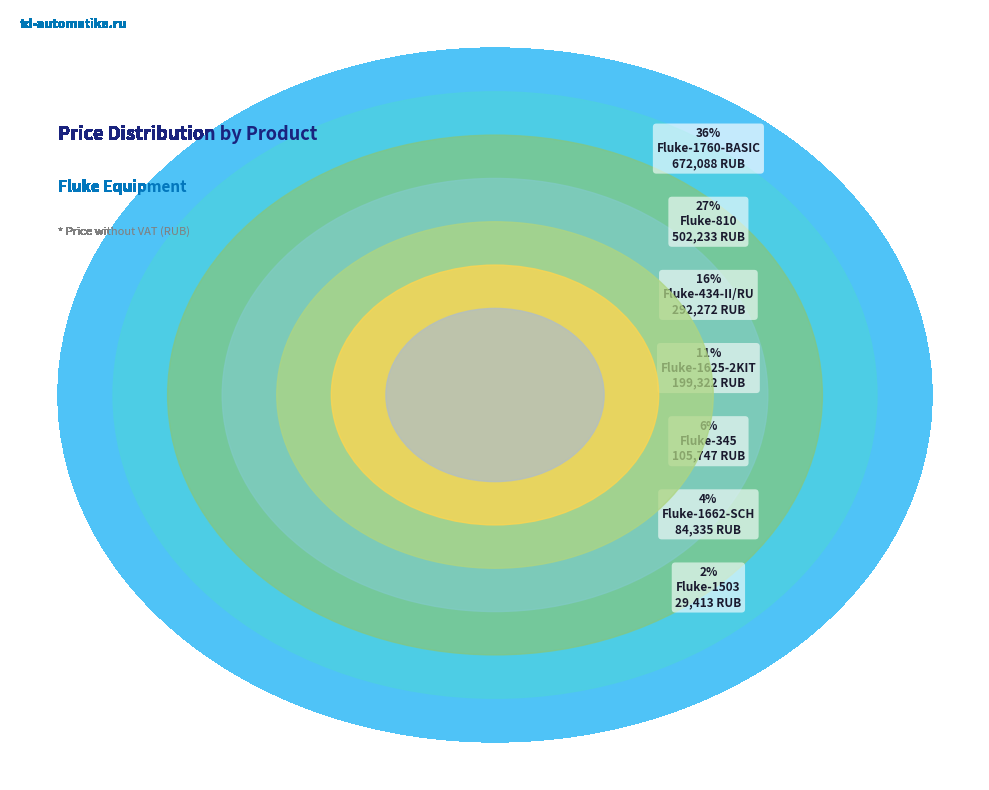

How many segments does this pie chart have?

7